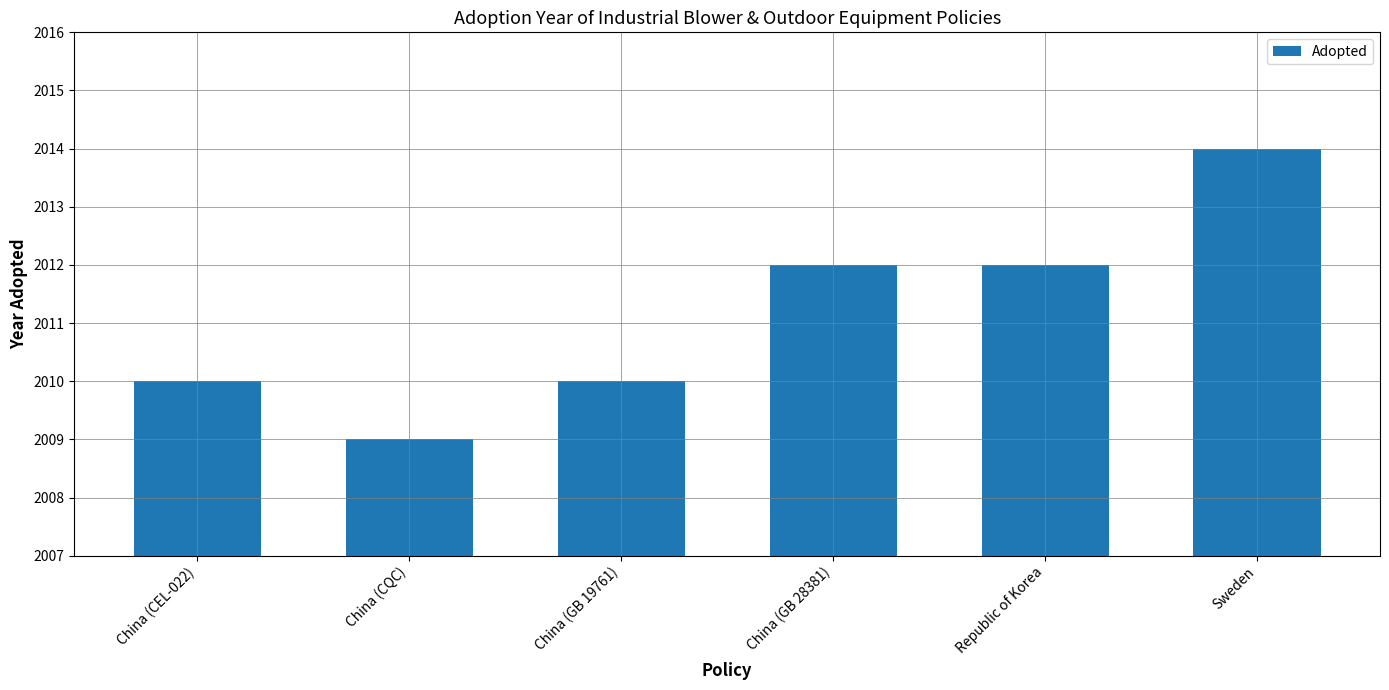

What is the difference between the second highest and second lowest values?

2